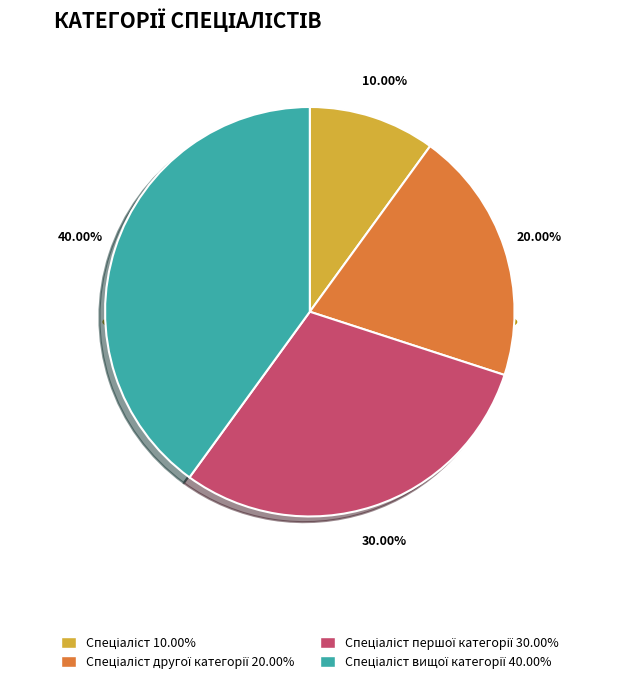

To the nearest percent, what percentage of the pie is Спеціаліст вищої категорії?

40%